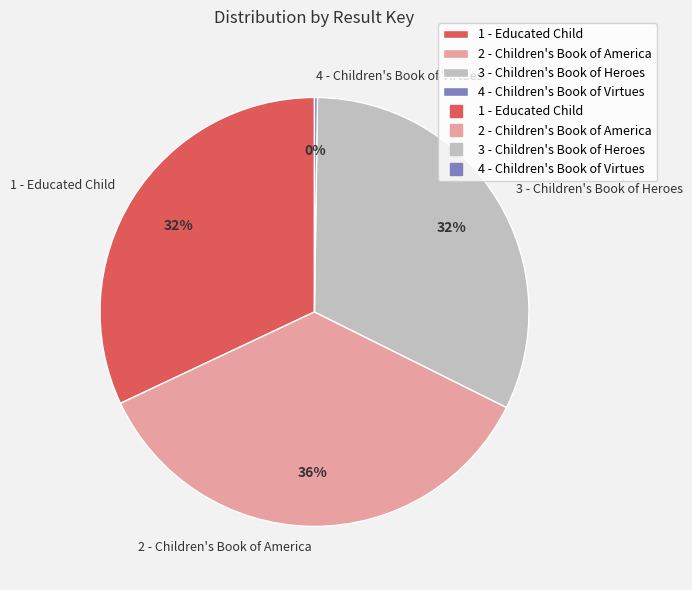

To the nearest percent, what portion does 1 - Educated Child represent?

32%